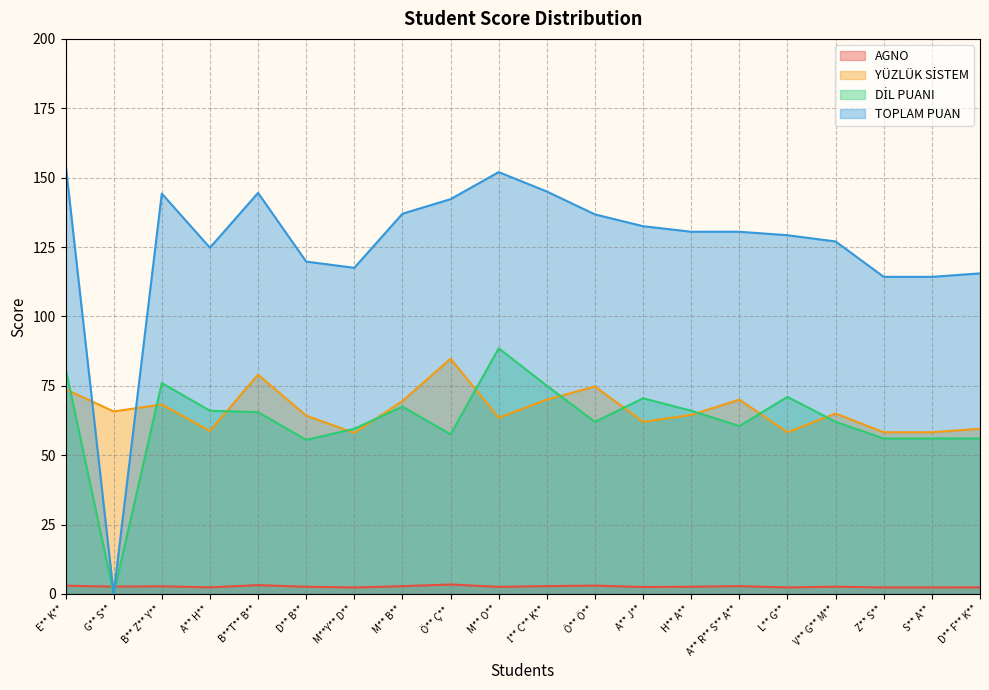

True or false: AGNO has a value of 2.7 at B** Z** Y**.

True